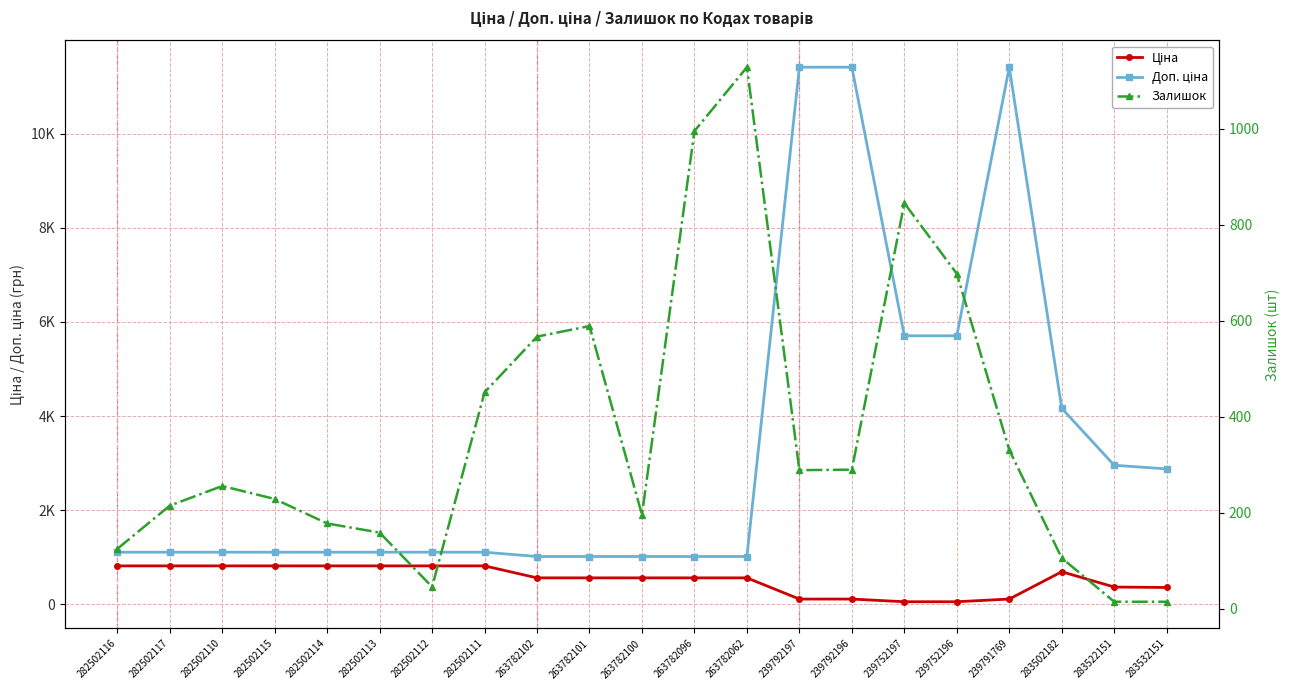

What is the minimum value shown in the chart?

15.0